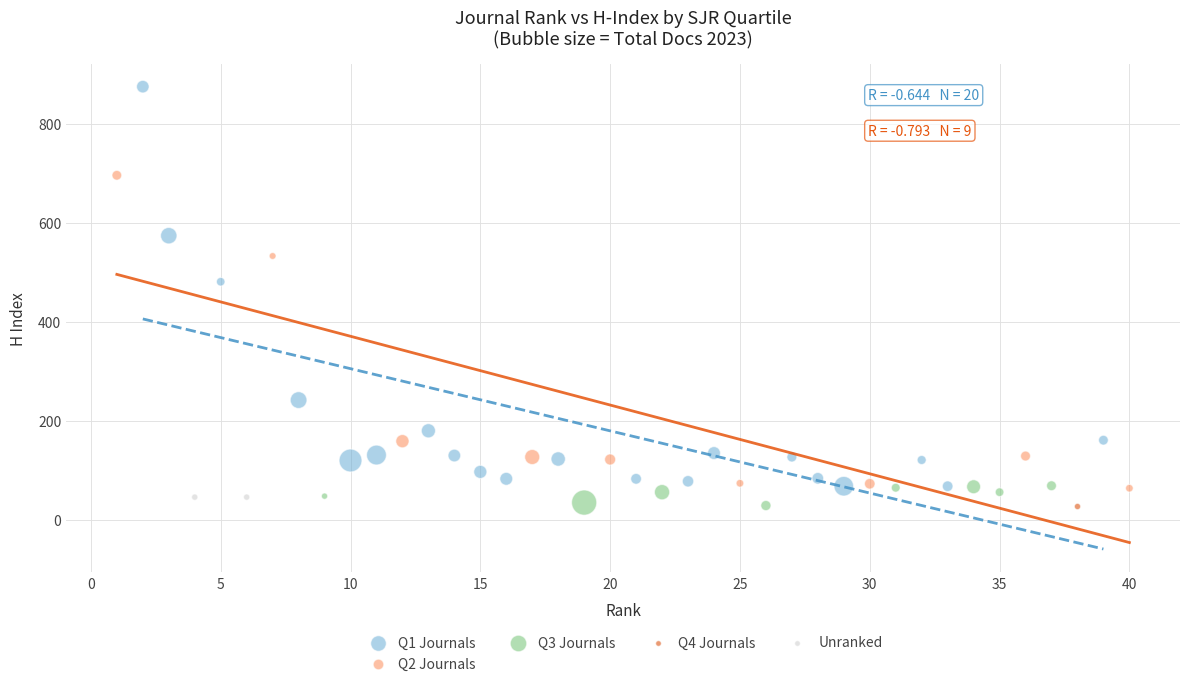

Which series contains the highest Y value?

Q1 Journals